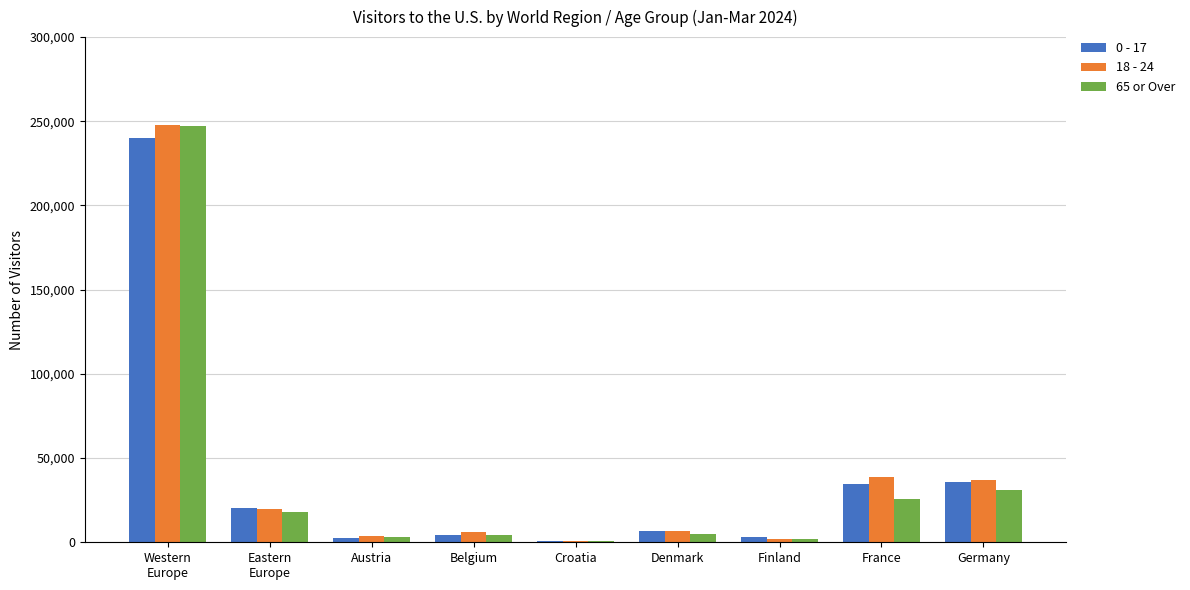

What is the greatest value displayed?

247602